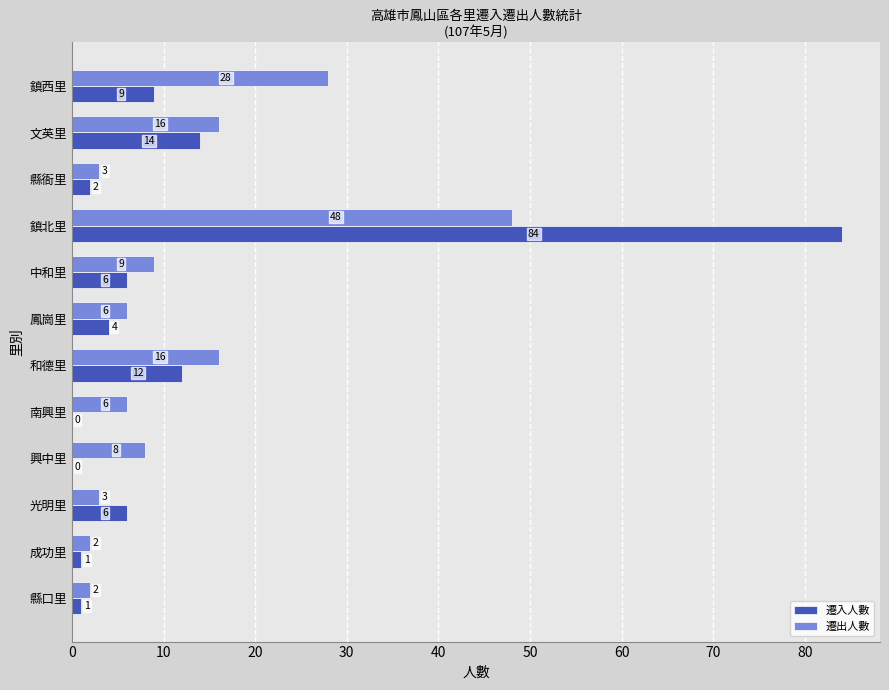

Where is 遷出人數 nearest to the value 25?

鎮西里